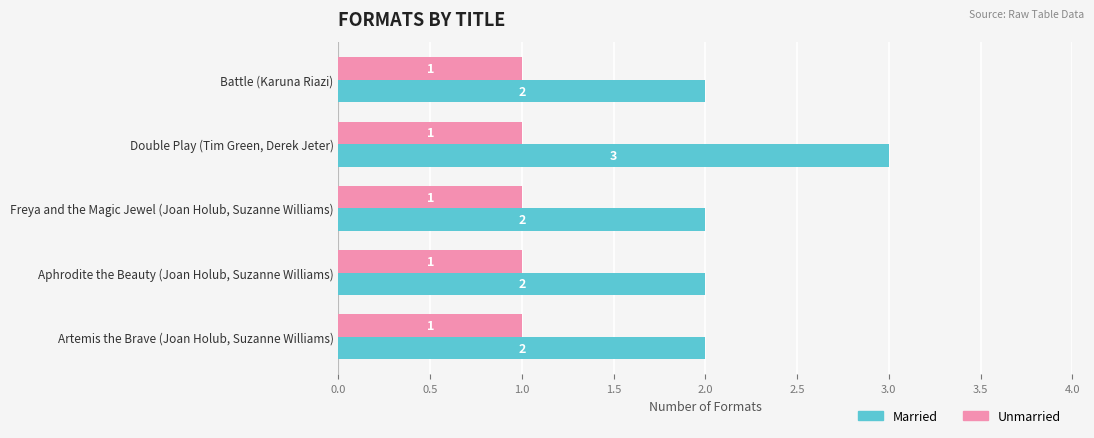

List the series in order of their overall mean, lowest first.

Unmarried, Married